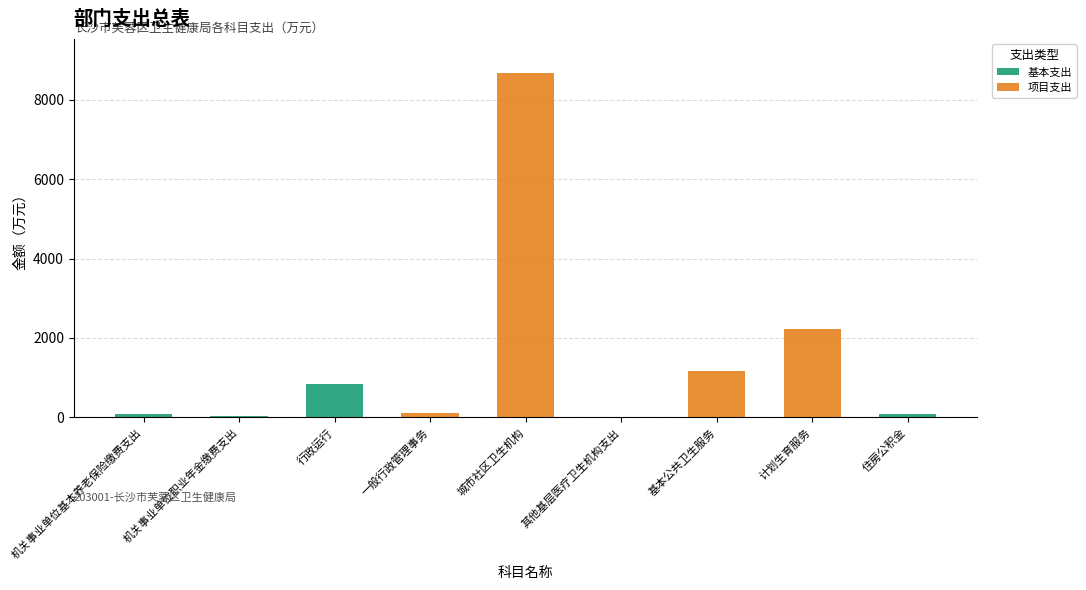

What is the total value across all series at 基本公共卫生服务?

1163.9